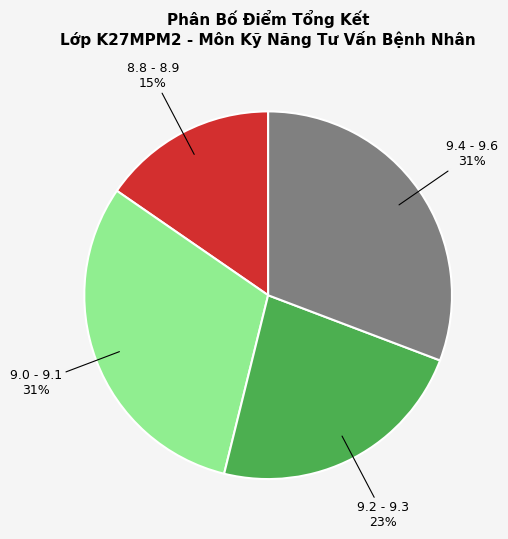

Does any single category account for the majority?

No